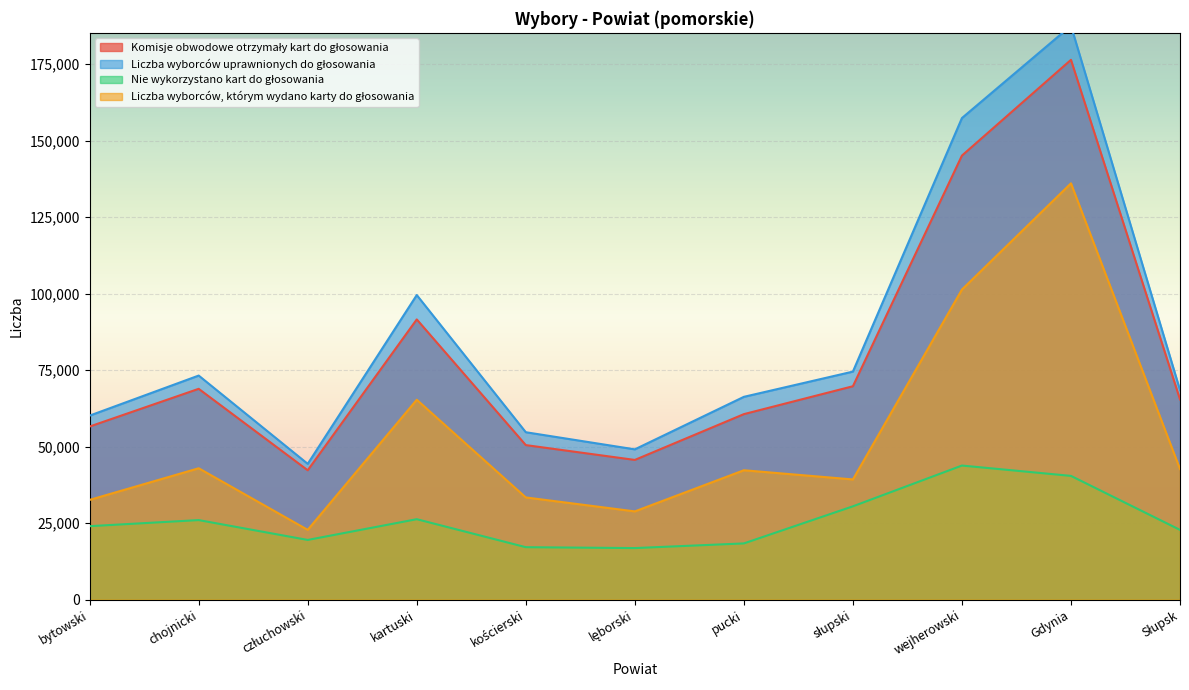

List the series in order of their peak value, highest first.

Liczba wyborców uprawnionych do głosowania, Komisje obwodowe otrzymały kart do głosowania, Liczba wyborców, którym wydano karty do głosowania, Nie wykorzystano kart do głosowania